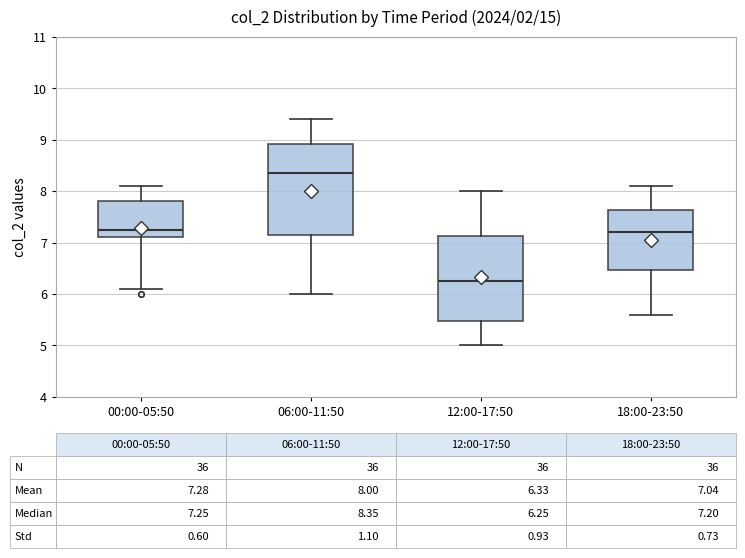

Comparing the boxes themselves (not the whiskers), which one is the tallest?

06:00-11:50